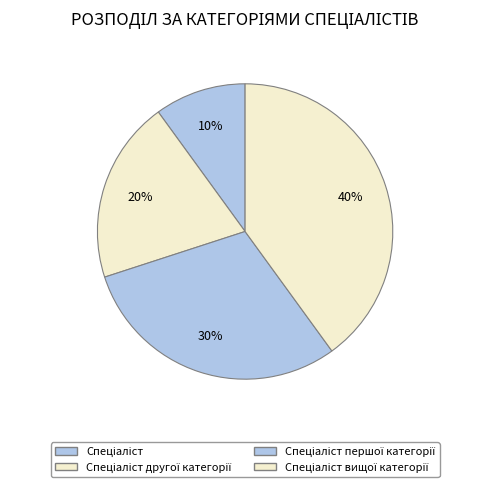

To the nearest percent, what is the combined percentage of Спеціаліст другої категорії and Спеціаліст першої категорії?

50%